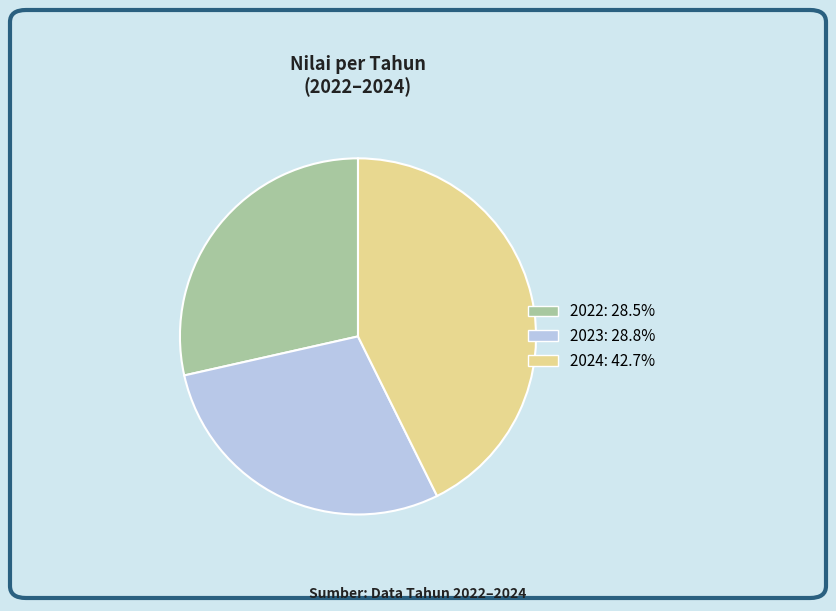

What is the largest slice in the pie chart?

2024